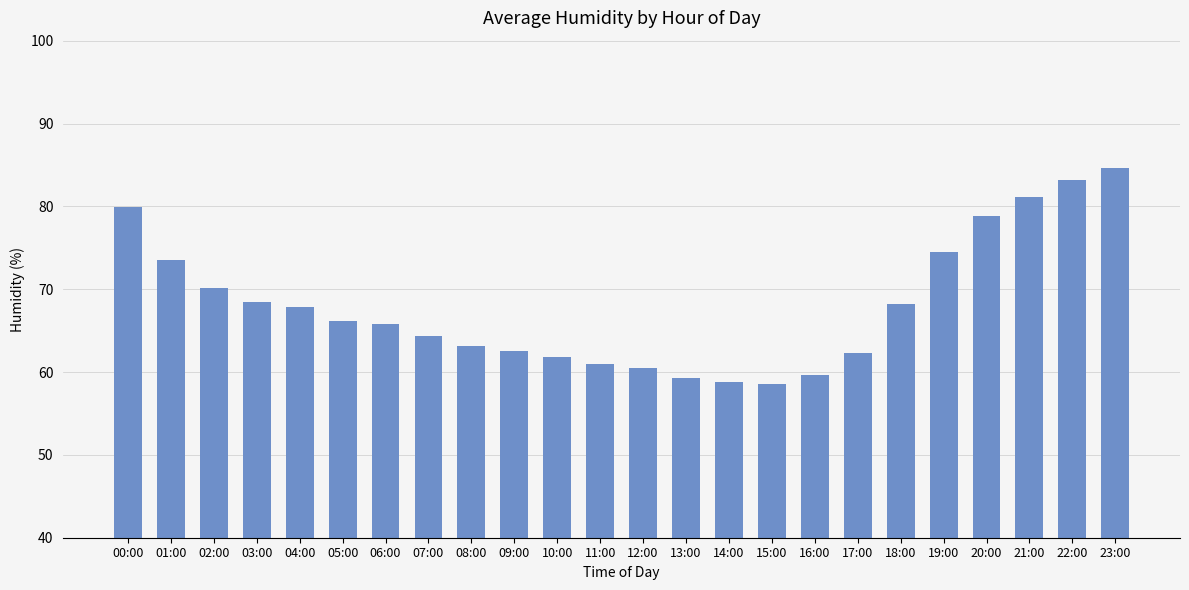

What is the ratio of the value at 13:00 to the value at 16:00?

1.0